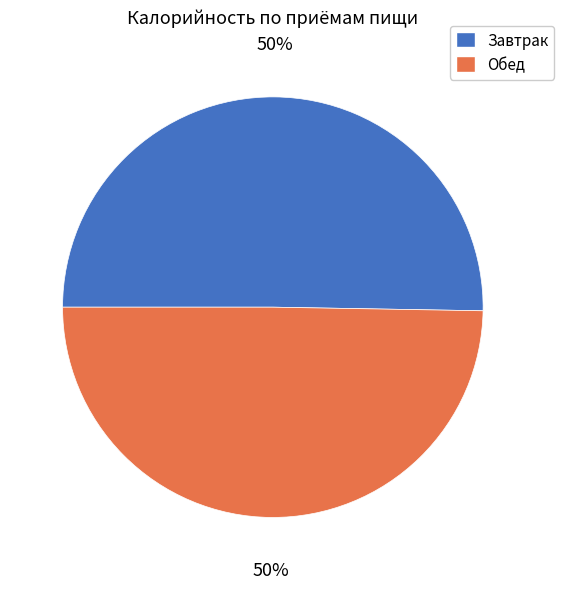

Approximately how many times larger is the value at Завтрак compared to Обед?

1.0